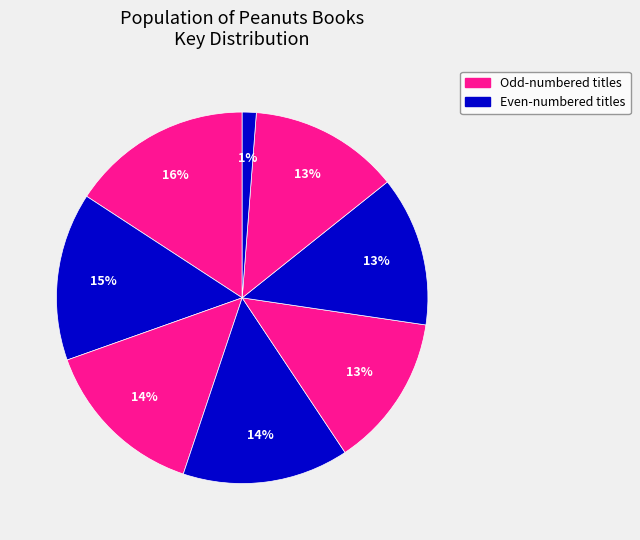

Count the number of slices in the pie.

8